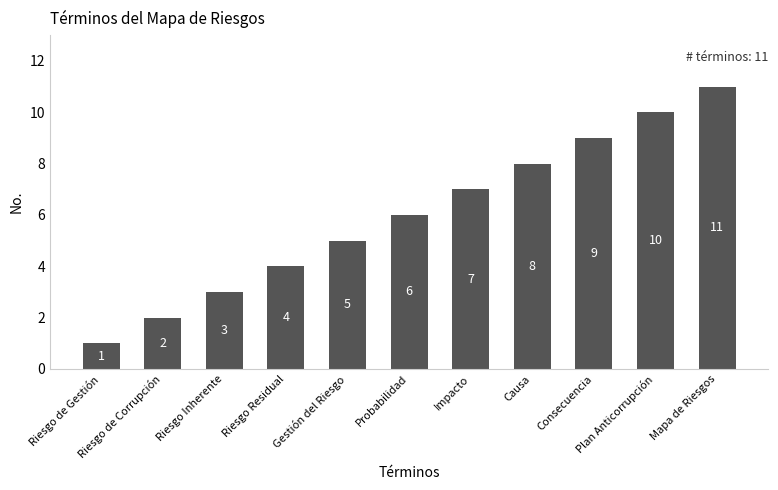

Which label corresponds to the smallest value in the chart?

Riesgo de Gestión